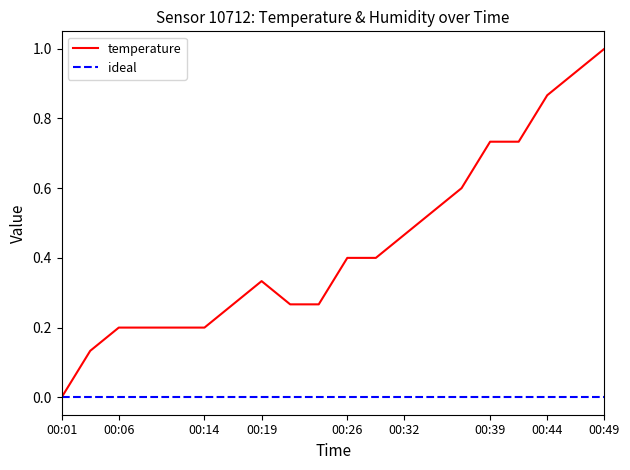

What is the greatest value displayed?

1.0